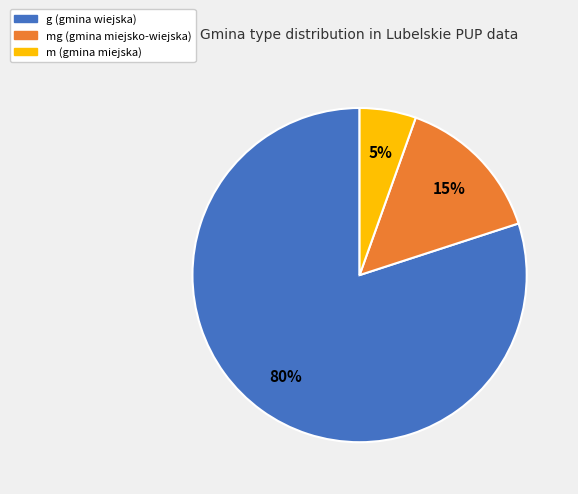

Rank the categories by value from highest to lowest.

g (gmina wiejska), mg (gmina miejsko-wiejska), m (gmina miejska)